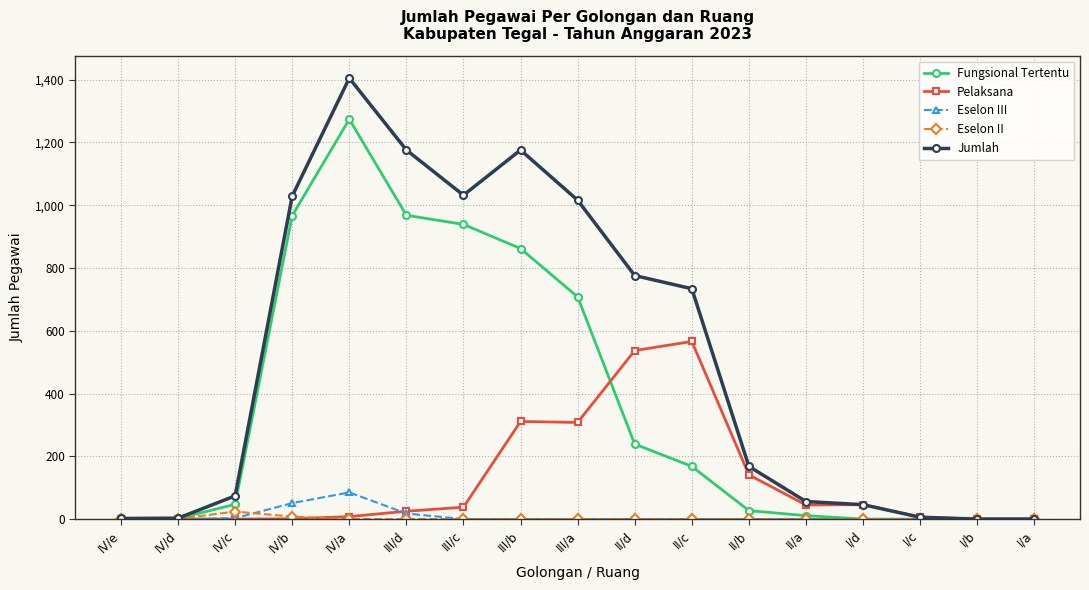

The value of Jumlah at IV/a is 940. True or false?

False